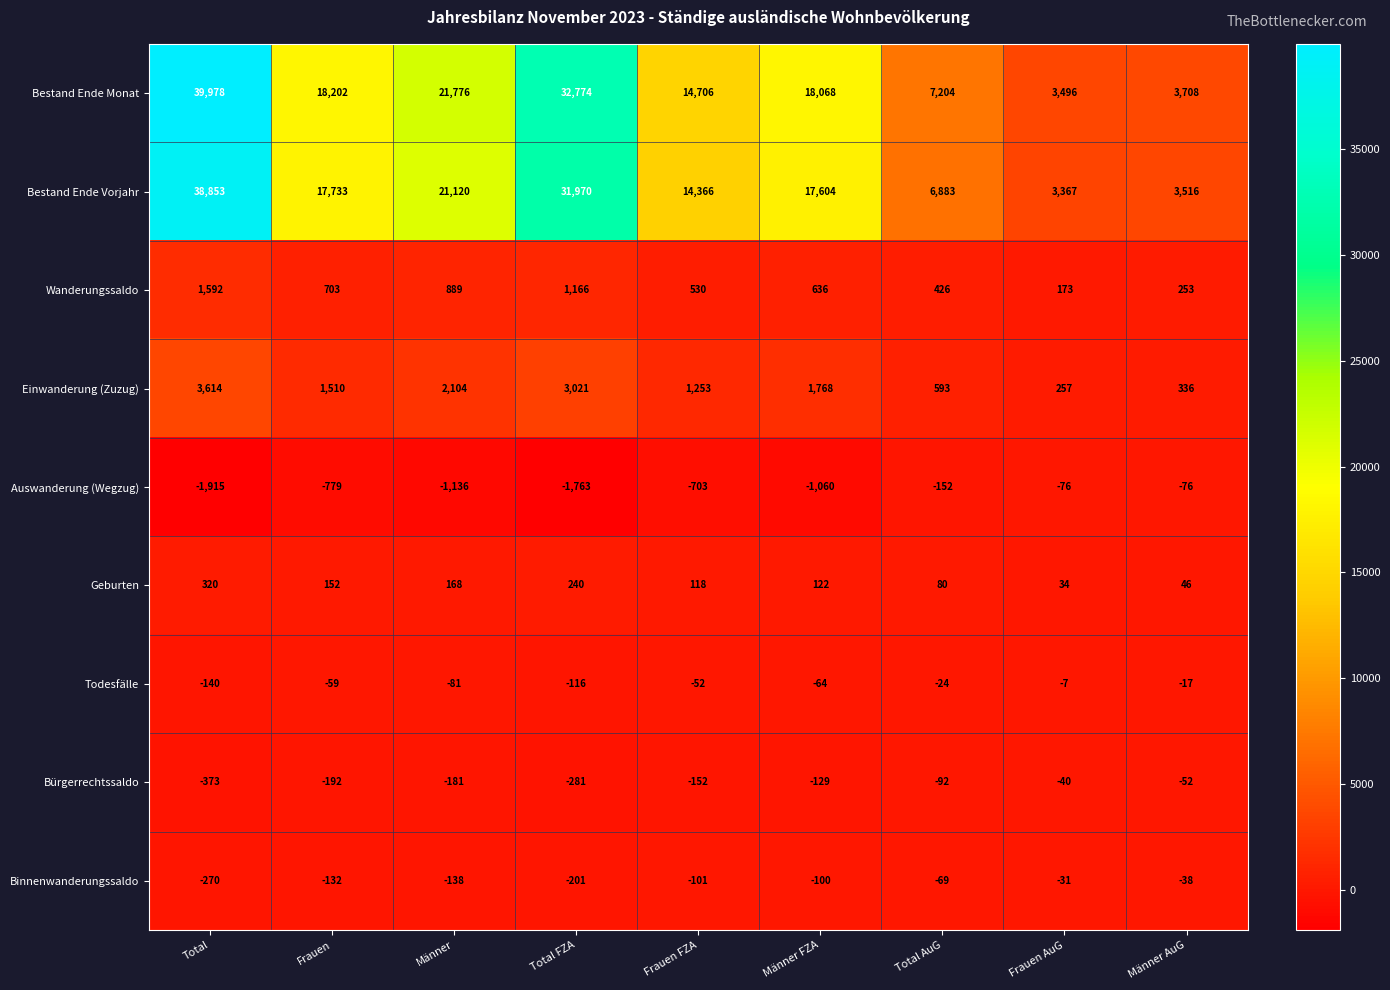

How many data points does each series have?

9